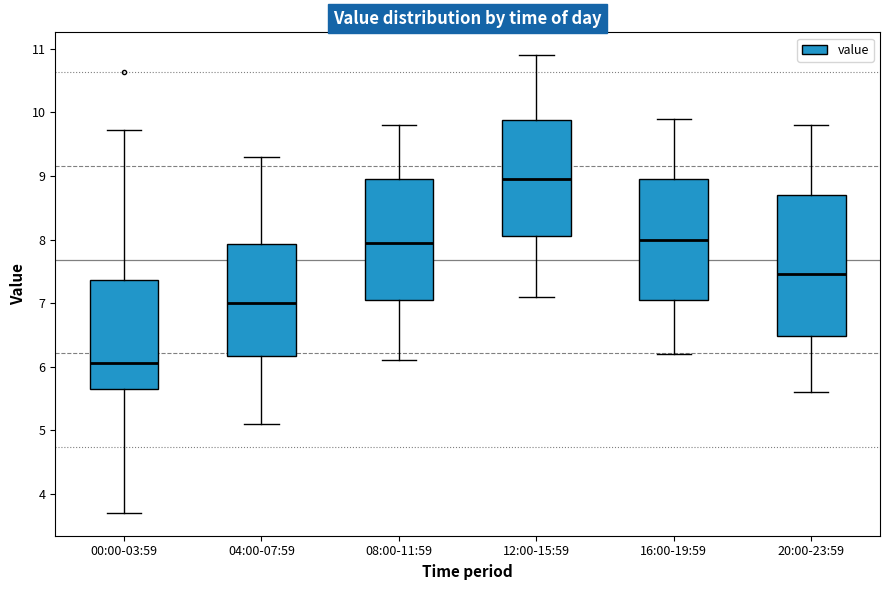

Which box has the lowest median line?

00:00-03:59